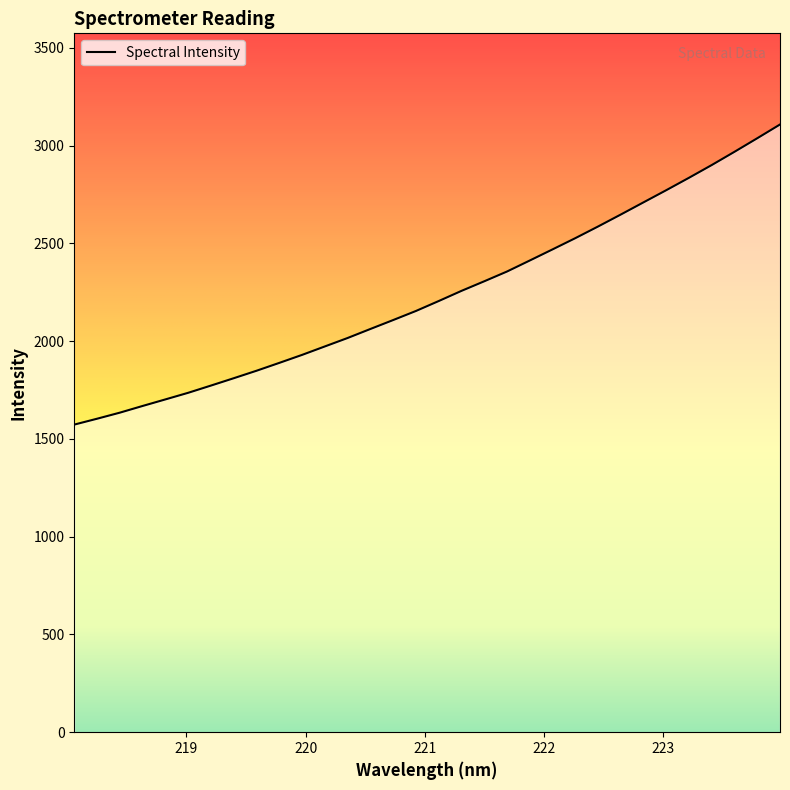

What is the minimum value shown in the chart?

1573.2